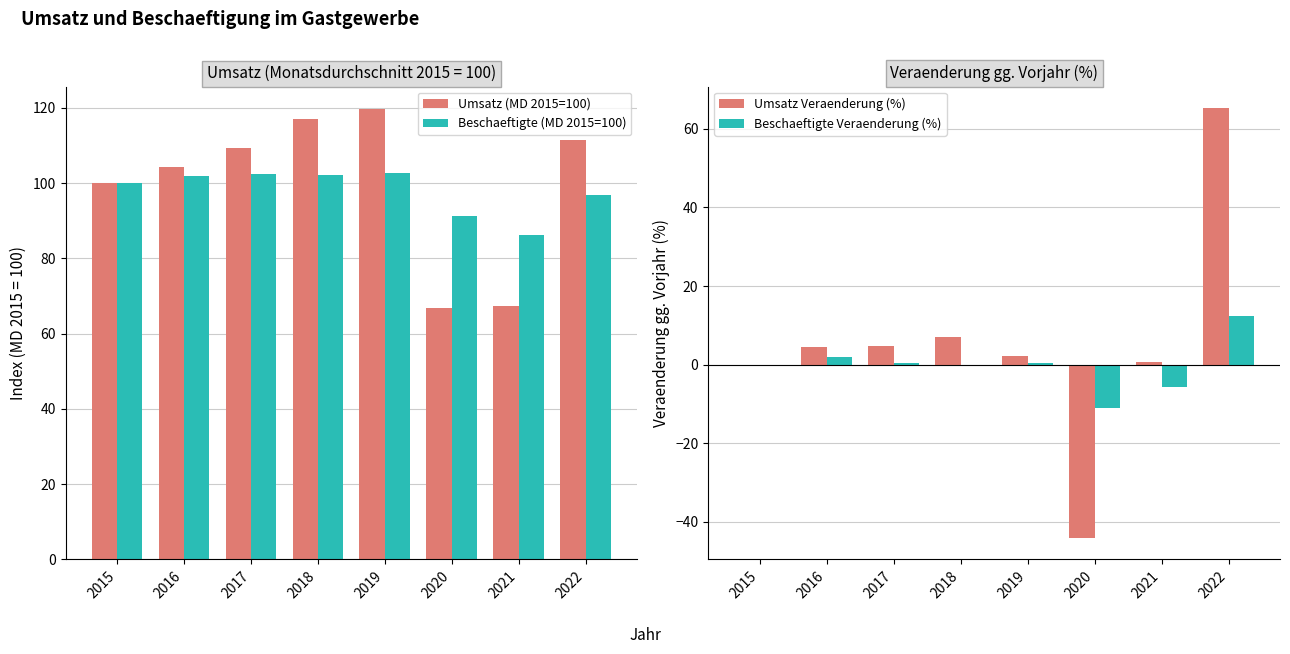

Which label corresponds to the largest value in the chart?

2019